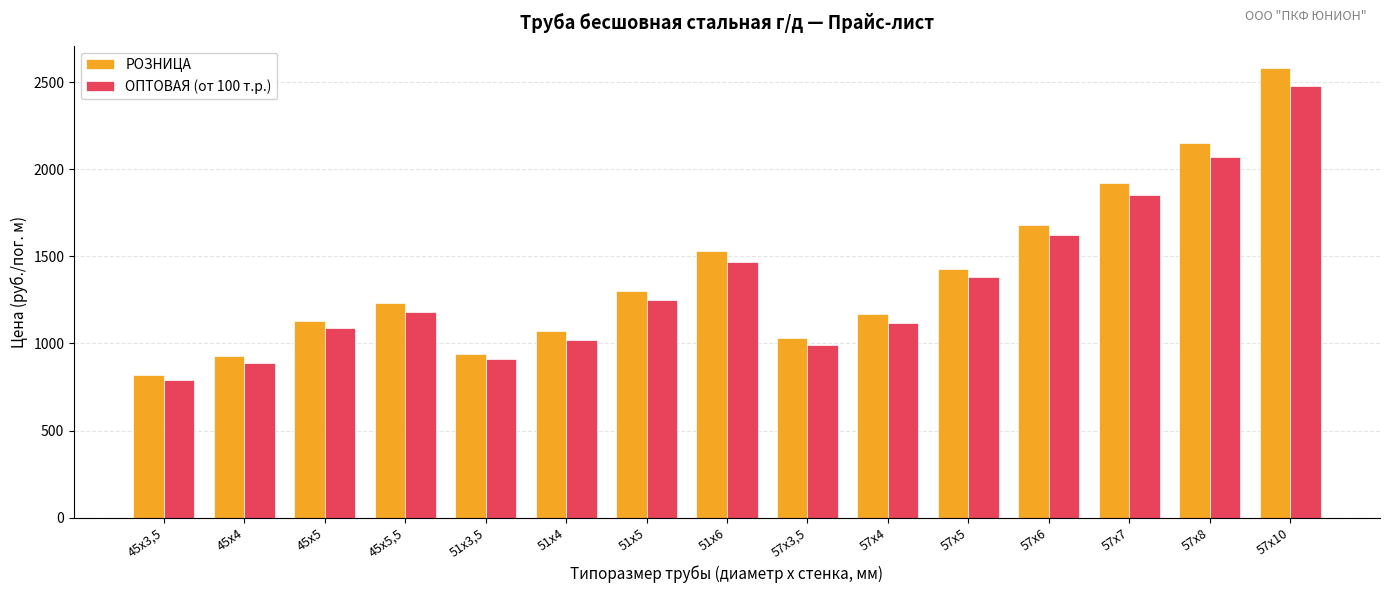

What is the total value across all series at 51х5?

2550